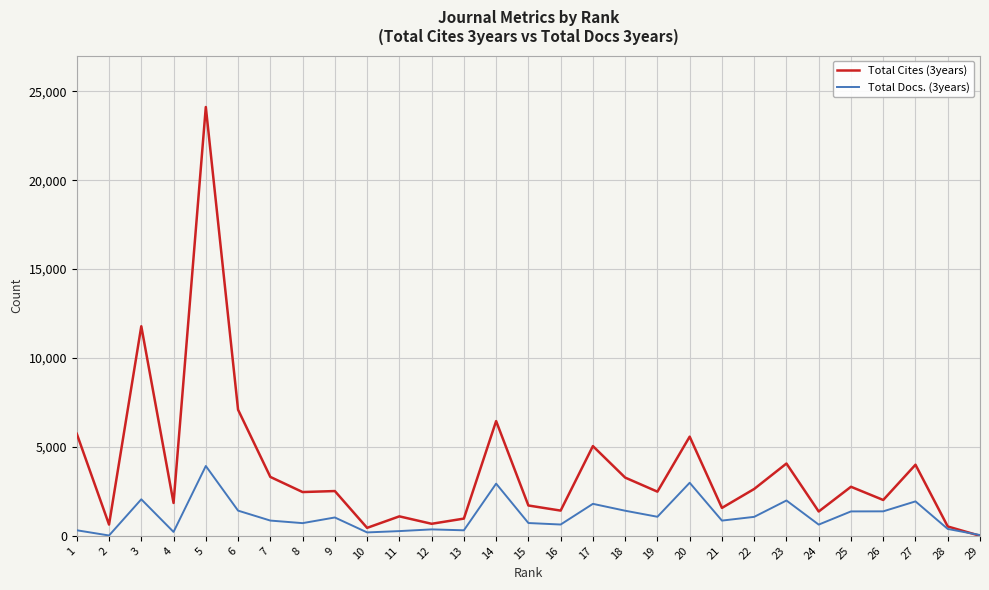

At which category does Total Docs. (3years) reach its first local valley?

2